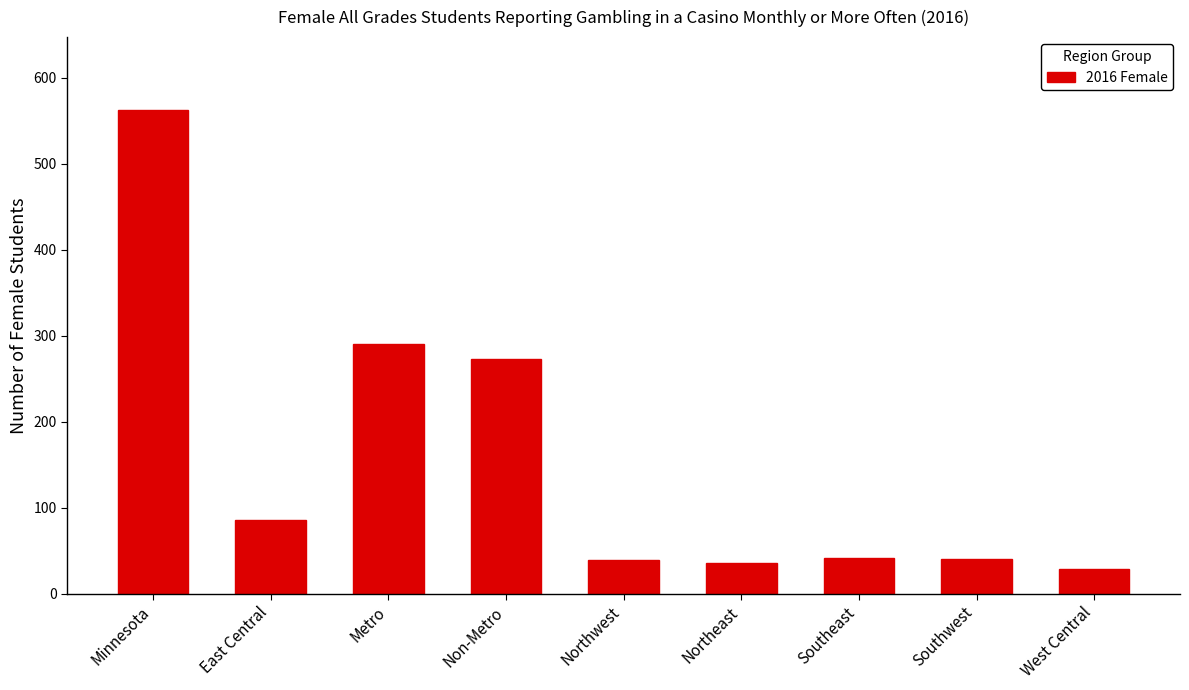

What is the label of the 2nd bar from the left?

East Central